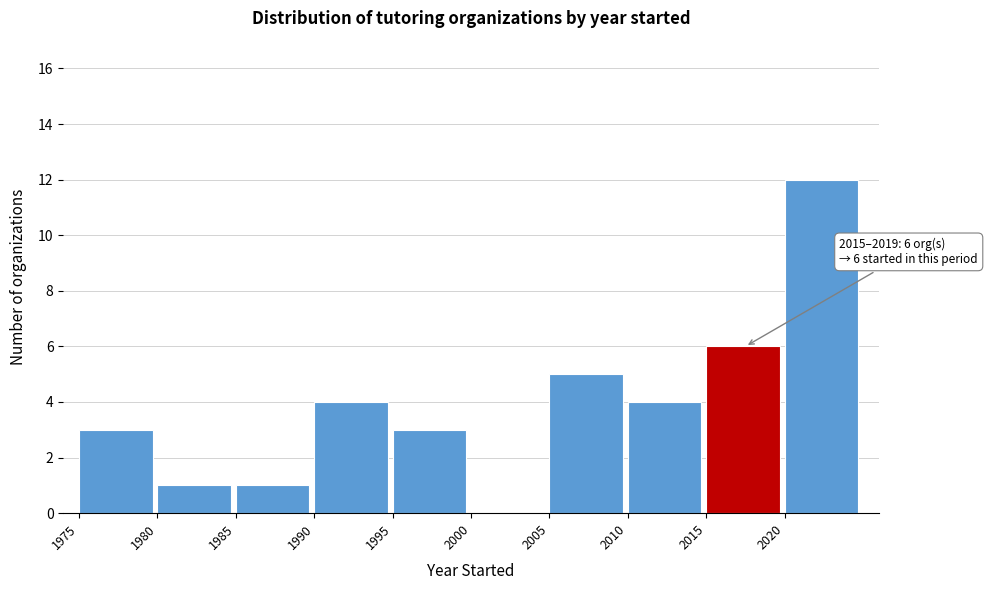

Which range on the x-axis has the tallest bar?

2020 to 2025